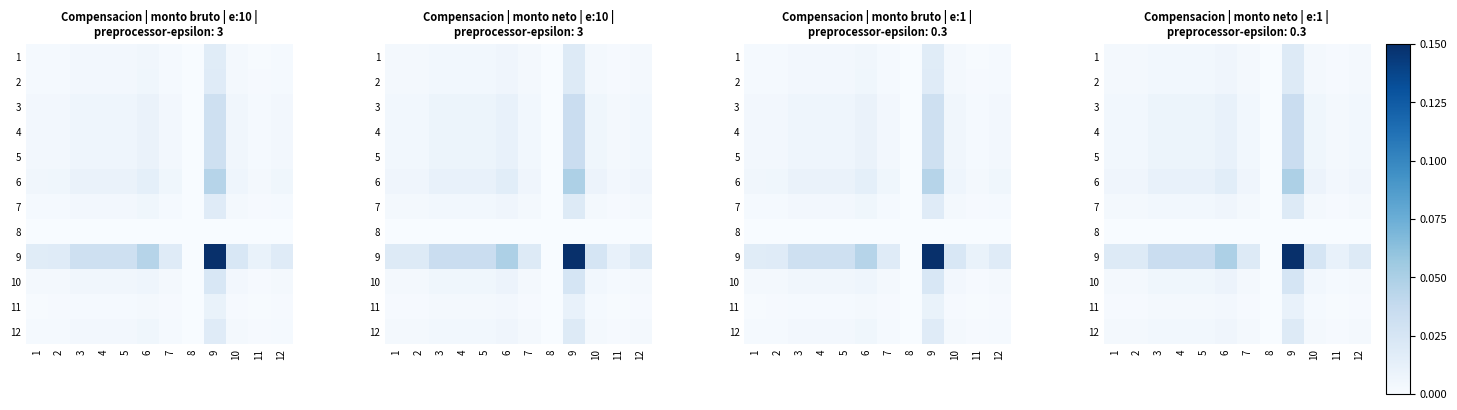

At 8, list the series in order from smallest to largest.

1, 2, 3, 4, 5, 6, 7, 8, 9, 10, 11, 12